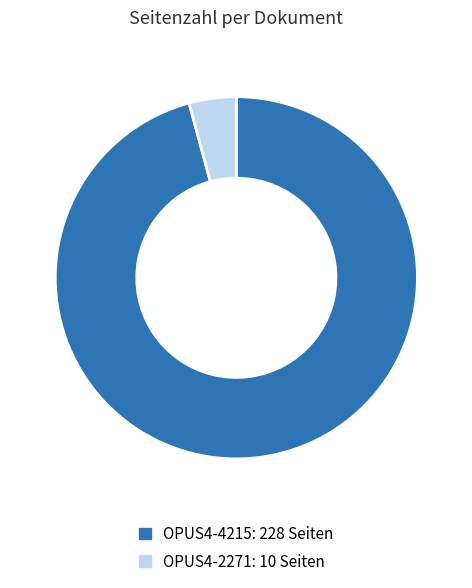

What is the largest slice in the pie chart?

OPUS4-4215